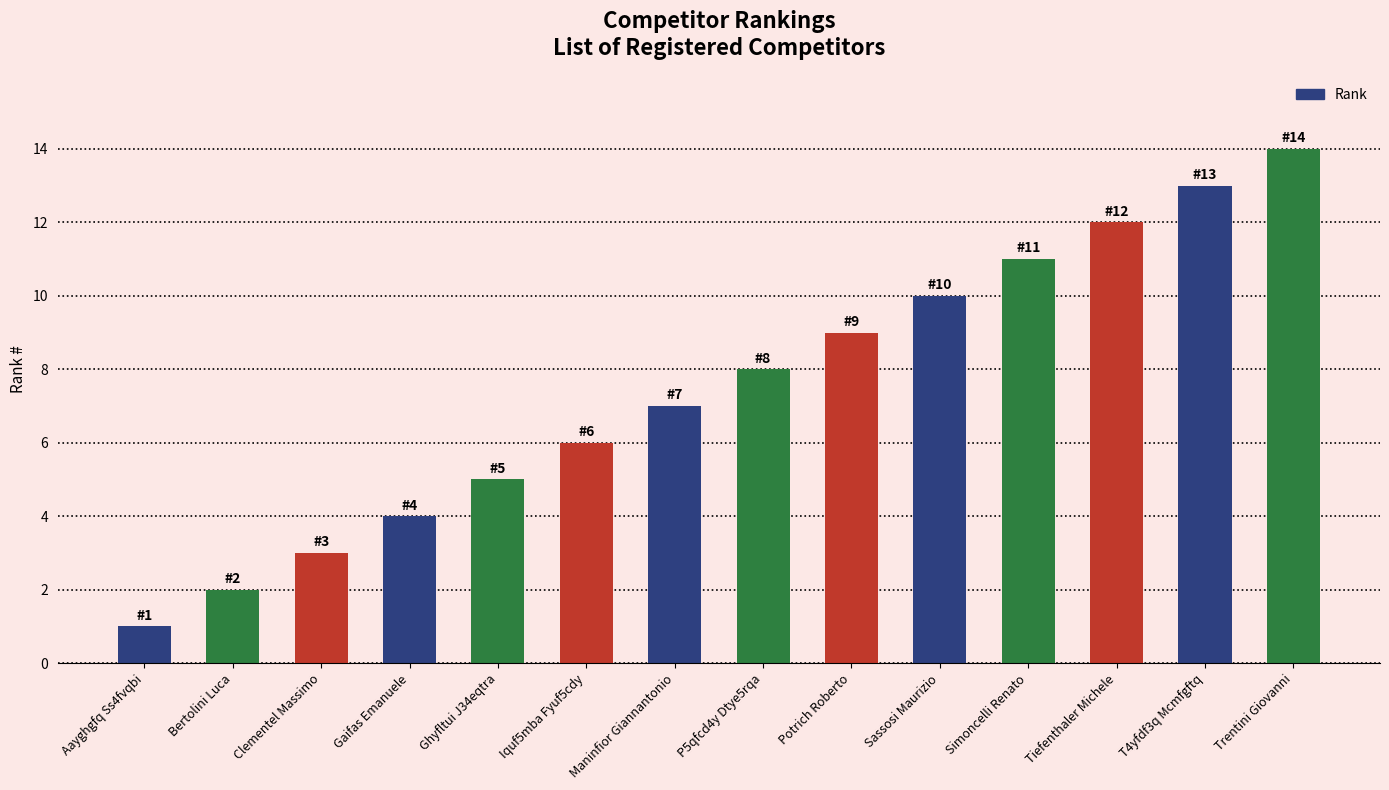

What is the maximum value shown in the chart?

14